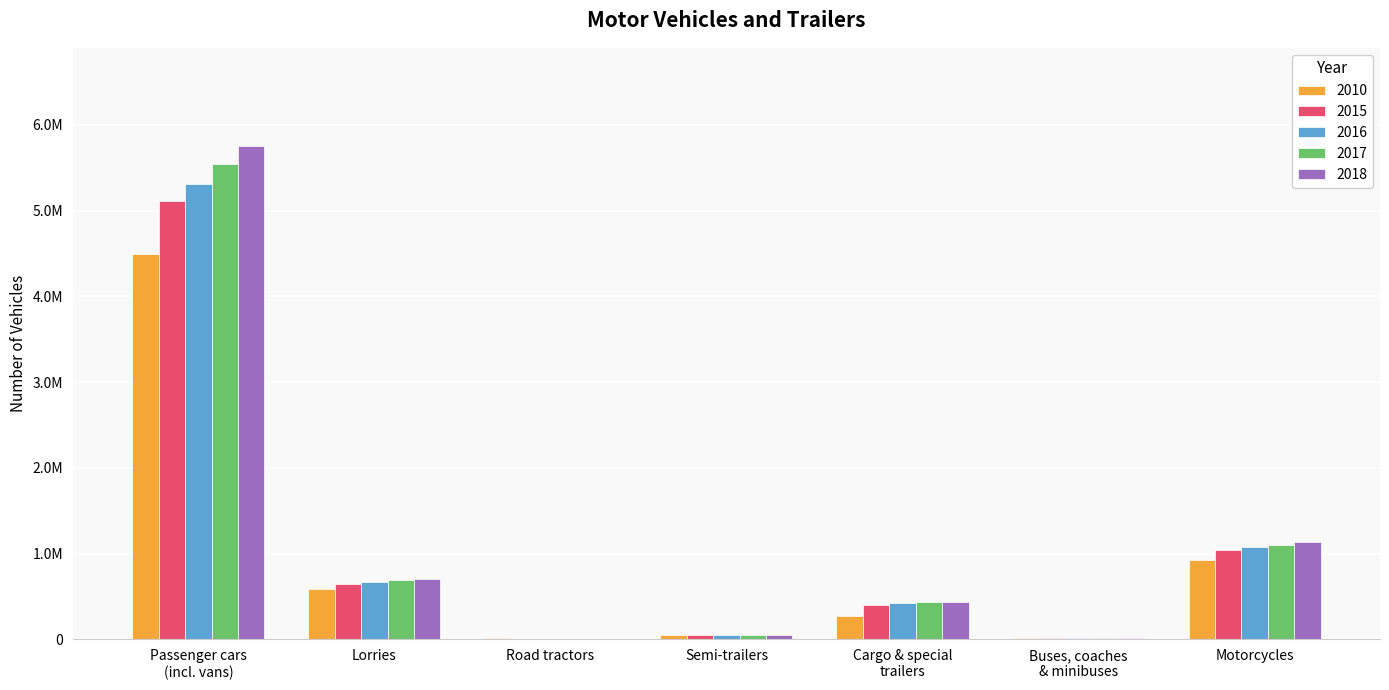

Reading left to right, transcribe all the data shown in this chart.

2010: 4496232	584921	13045	53637	278137	19653	924291
2015: 5115316	646792	5283	53815	405908	19950	1046467
2016: 5307808	667705	4488	53826	423373	20097	1074880
2017: 5538222	689368	4132	52855	434872	20719	1102392
2018: 5747913	706262	4360	50030	441769	21271	1132085